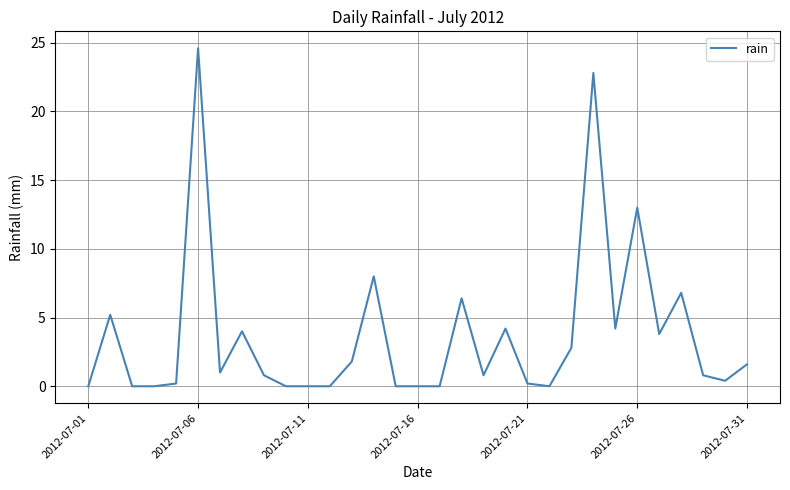

What is the greatest value displayed?

24.6